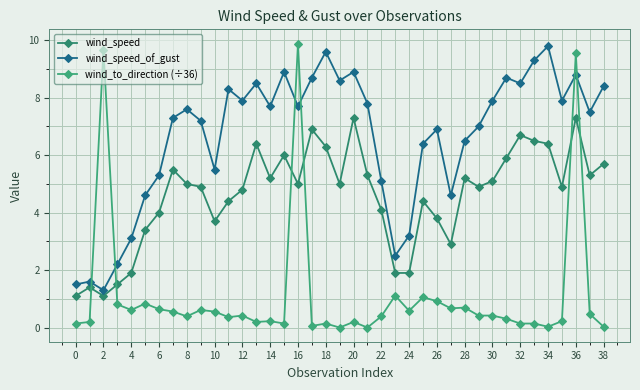

At how many categories does at least one series exceed 4?

33